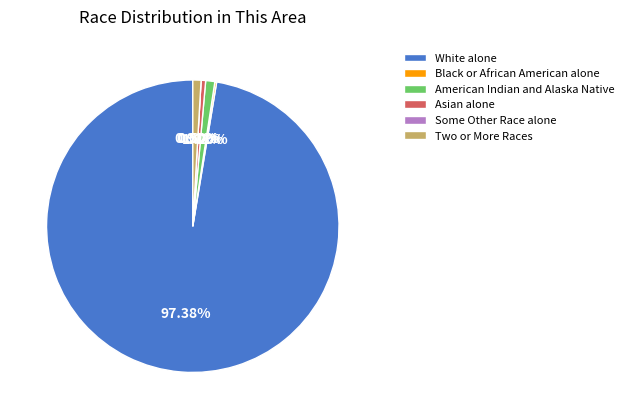

To the nearest percent, what is the difference between the largest and smallest slice percentages?

97%